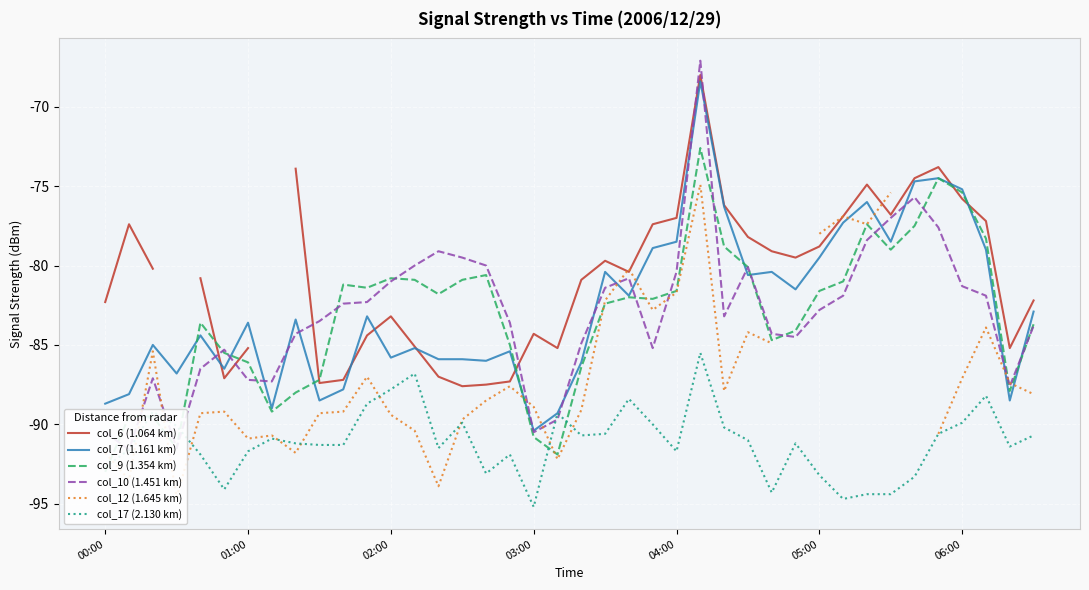

How many values in the col_6 (1.064 km) series are below -79?

23